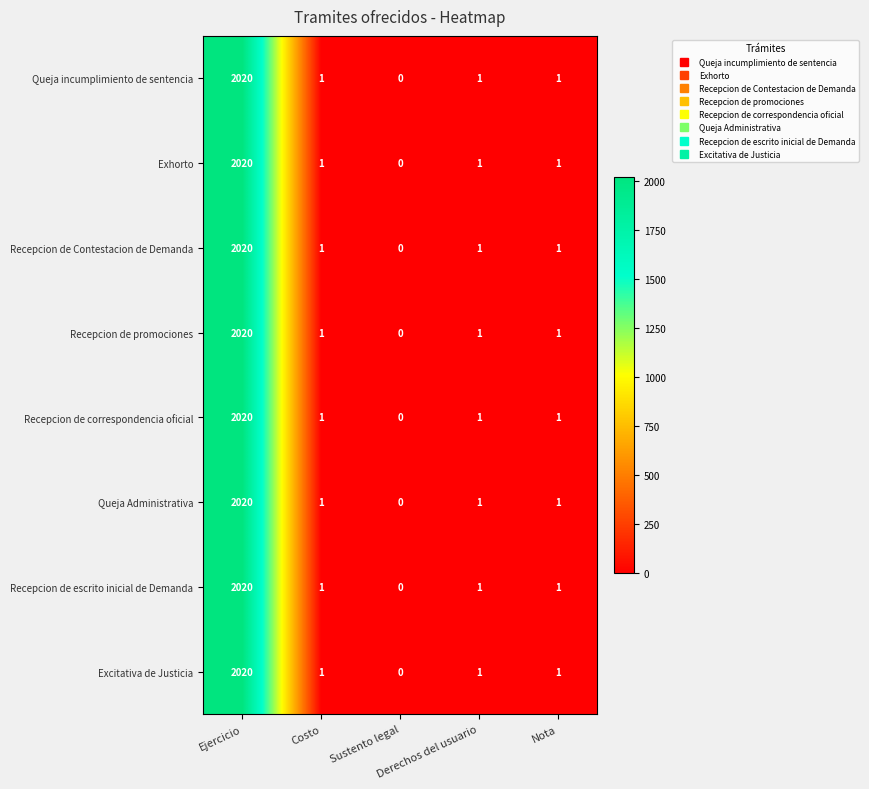

What is the average value of the Recepcion de escrito inicial de Demanda series?

405